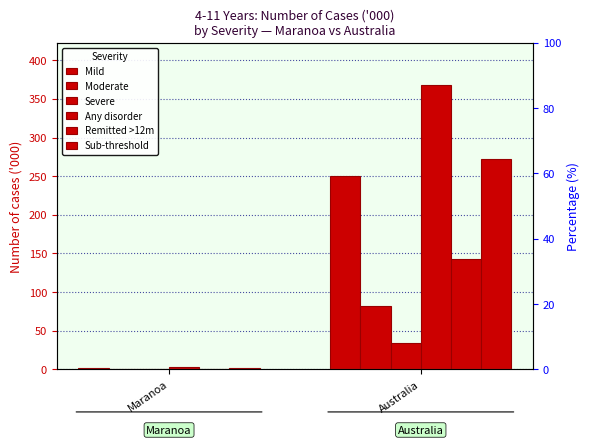

Reading left to right, list all the values displayed in this chart.

Mild: 1.9	250.8
Moderate: 0.5	82.7
Severe: 0.3	33.9
Any disorder: 2.7	367.4
Remitted >12m: 0.8	143.3
Sub-threshold: 2.0	272.2